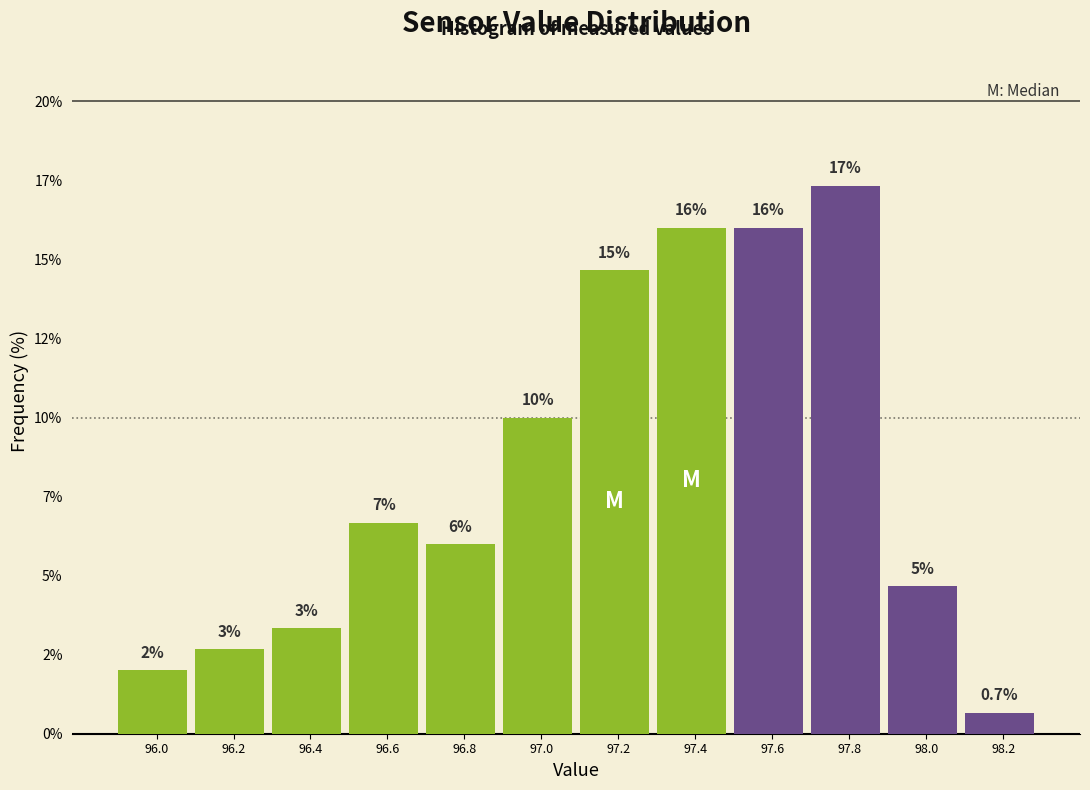

Are the bars horizontal?

No